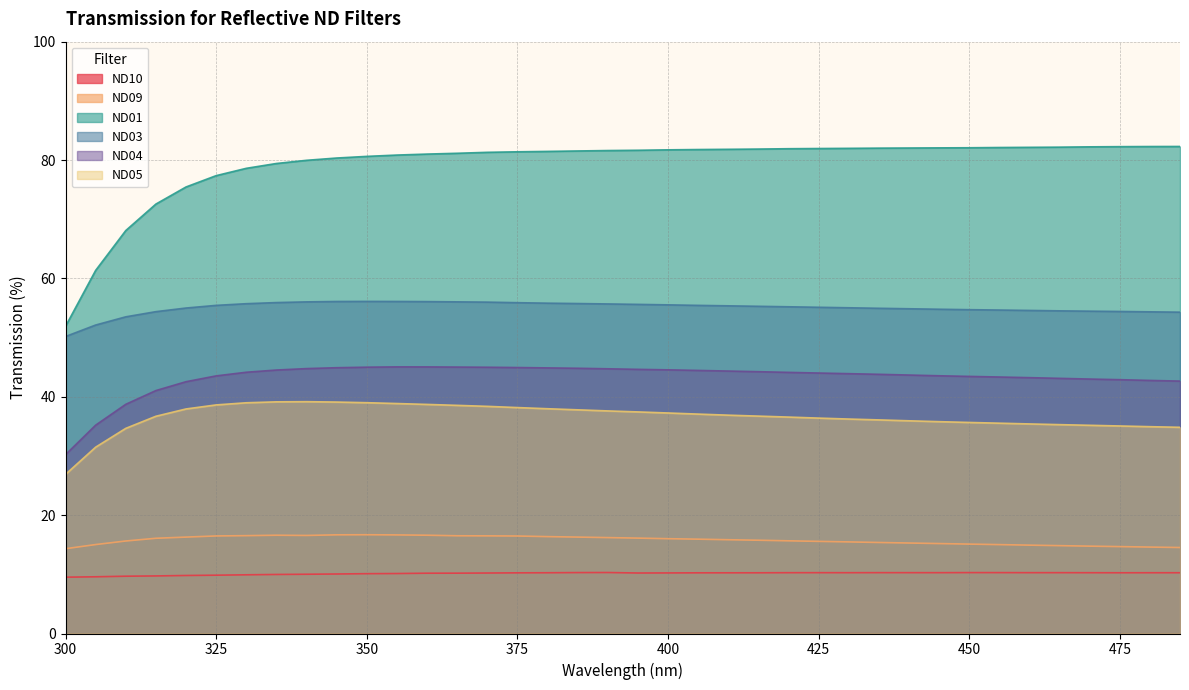

Which series changed the most between 430 and 470?

ND05